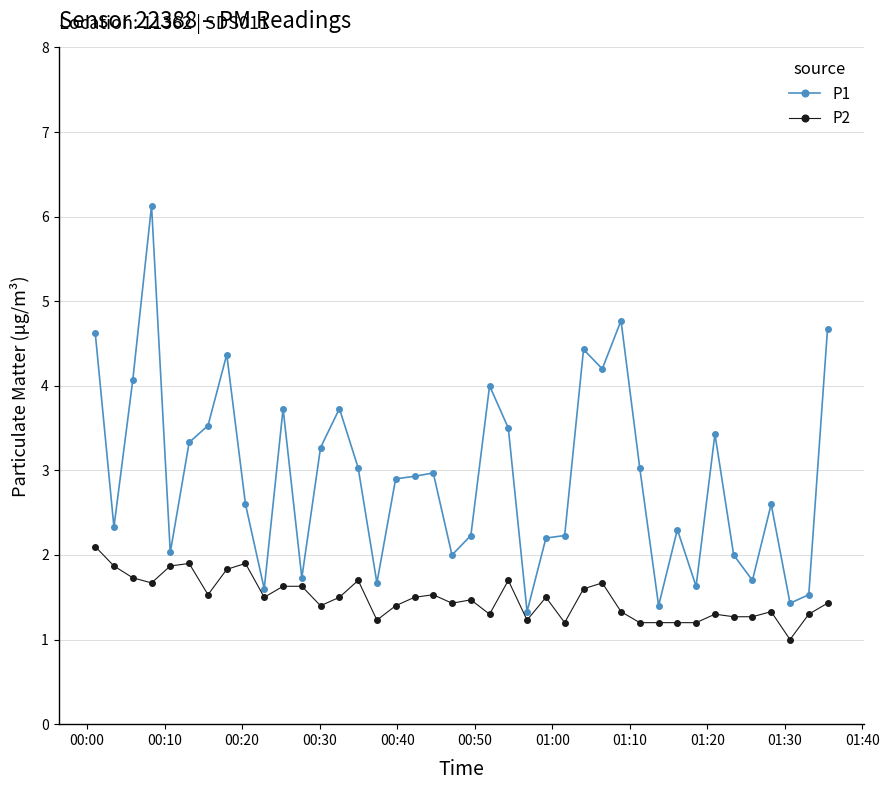

What is the maximum value for P2?

2.1